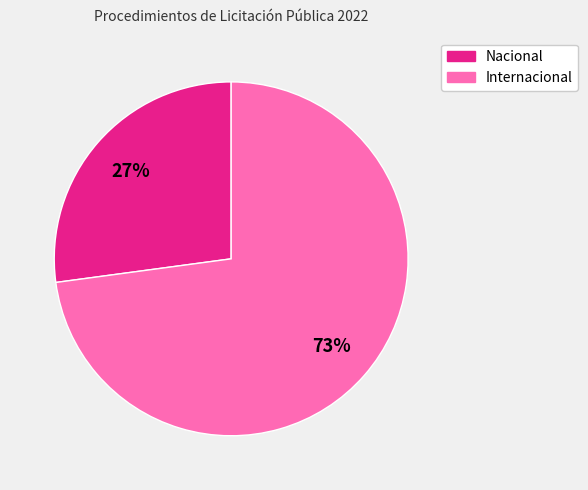

Do Nacional and Internacional together represent more than half of the pie?

Yes